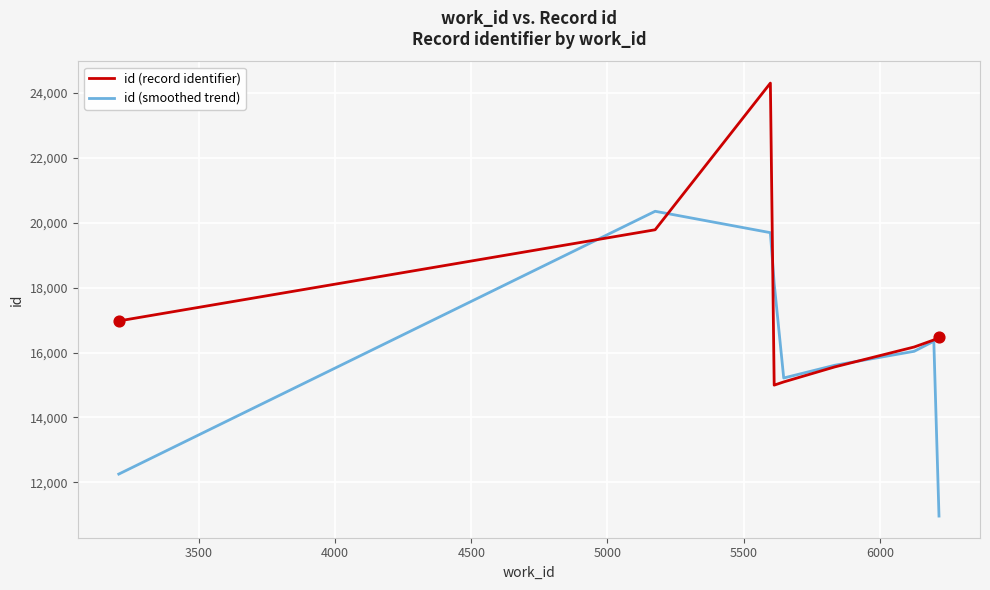

Which series has the largest total across all categories?

id (record identifier)